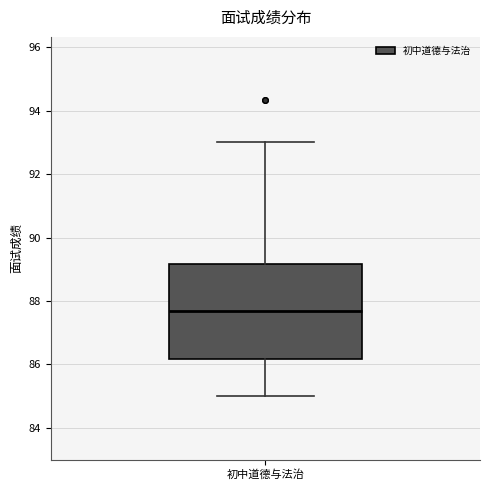

Where is the lower edge of the box for 初中道德与法治 on the y-axis? The values are not printed on the chart, so give them approximately, as read against the axis.

86.2